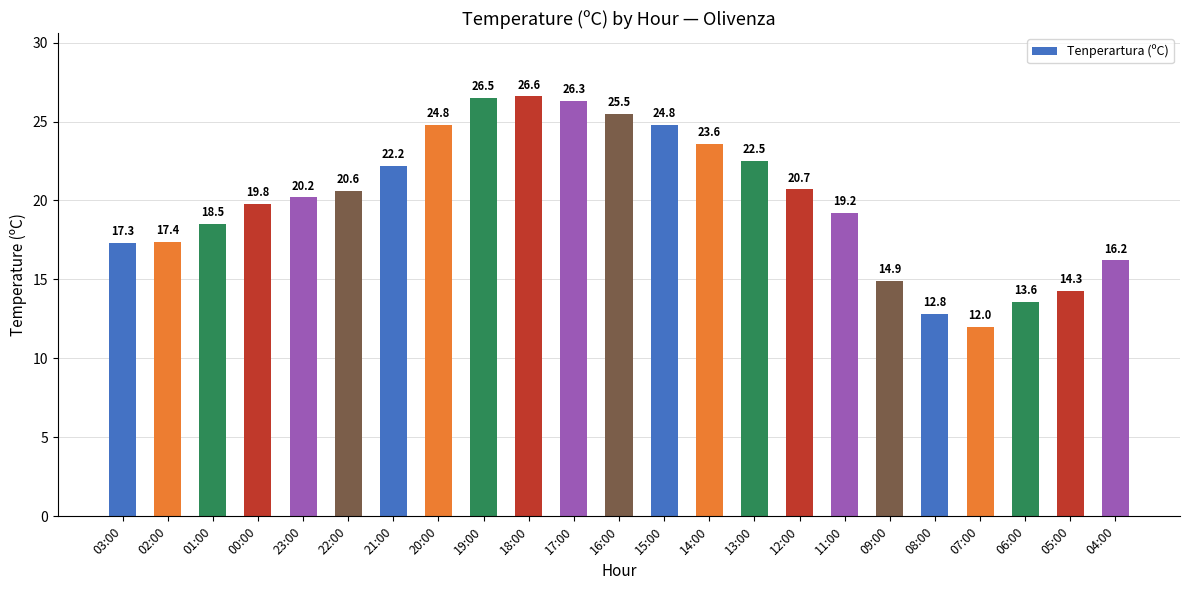

What is the greatest value displayed?

26.6